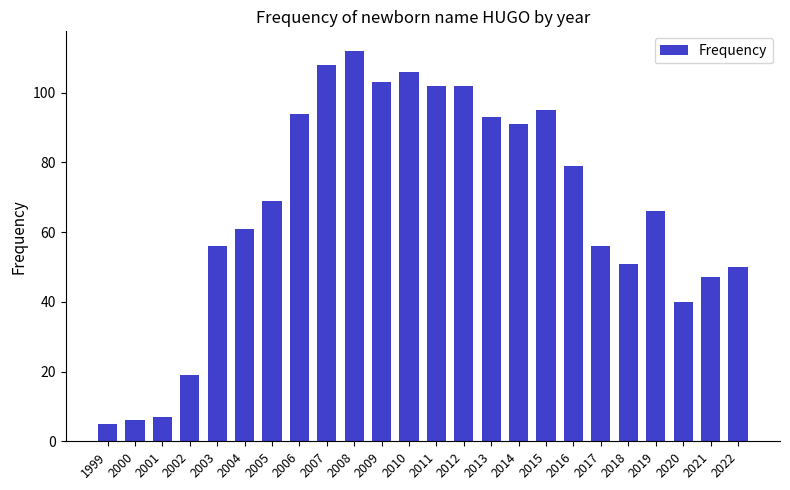

What is the ratio of the value at 2021 to the value at 2013?

0.5